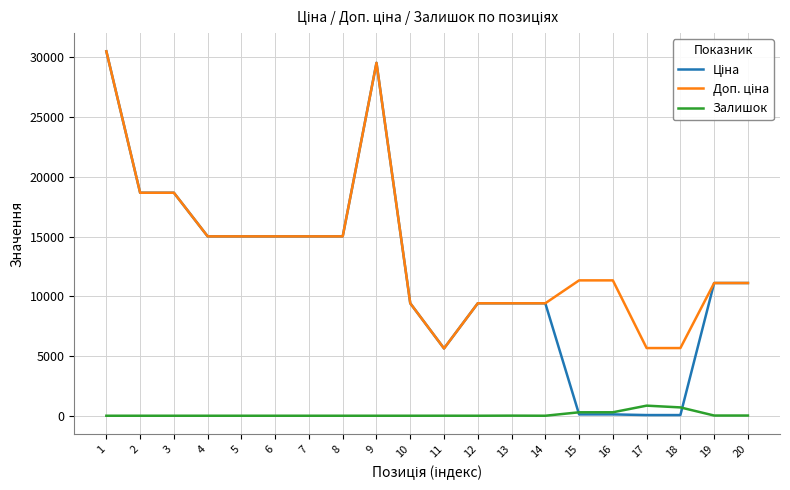

Is this an area chart (filled region under the line)?

No